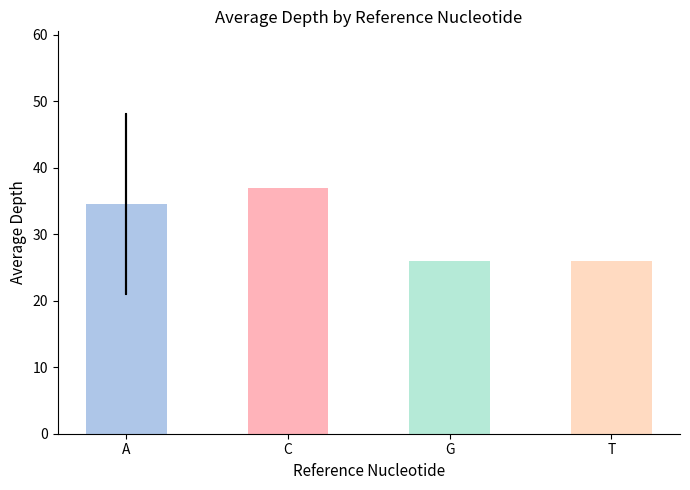

Does the chart contain stacked bars?

No